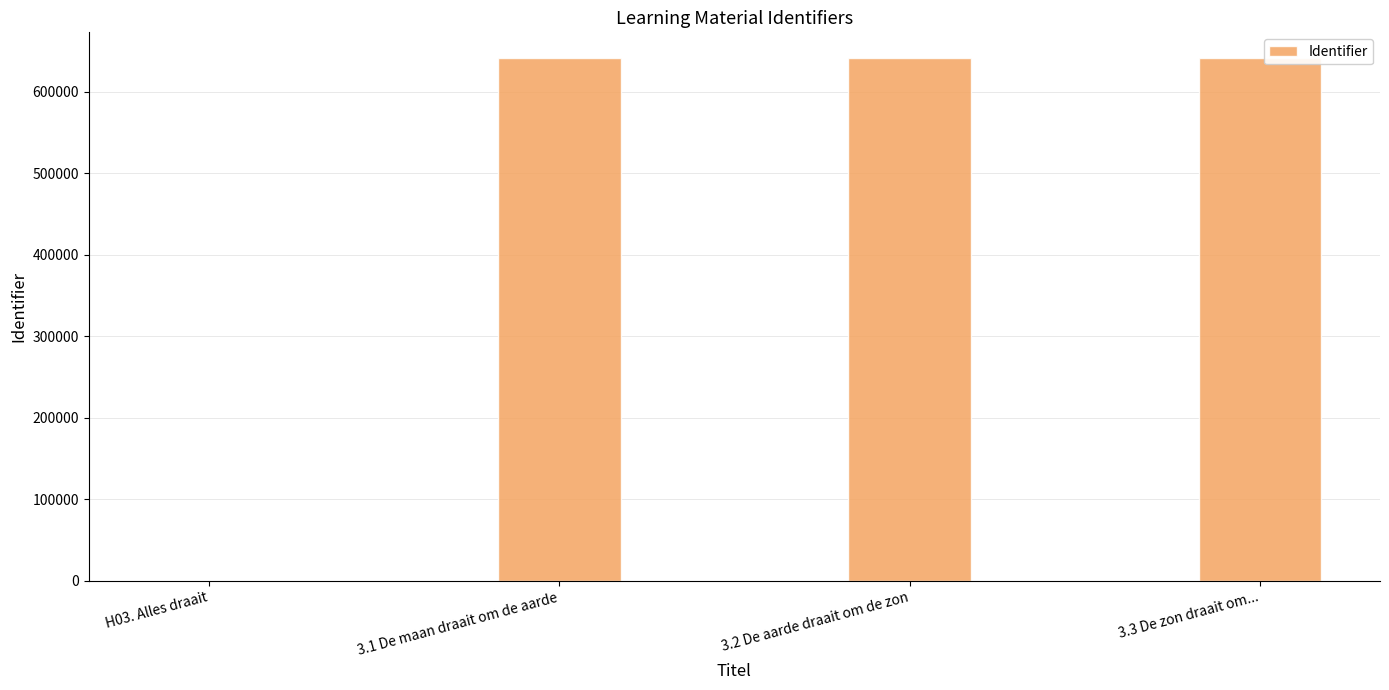

What is the greatest value displayed?

640733